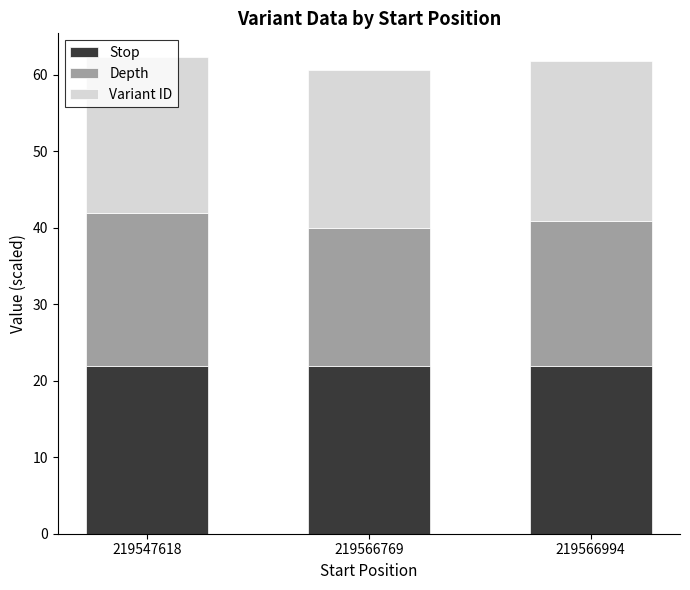

What is the average value of the Stop series?

22.0